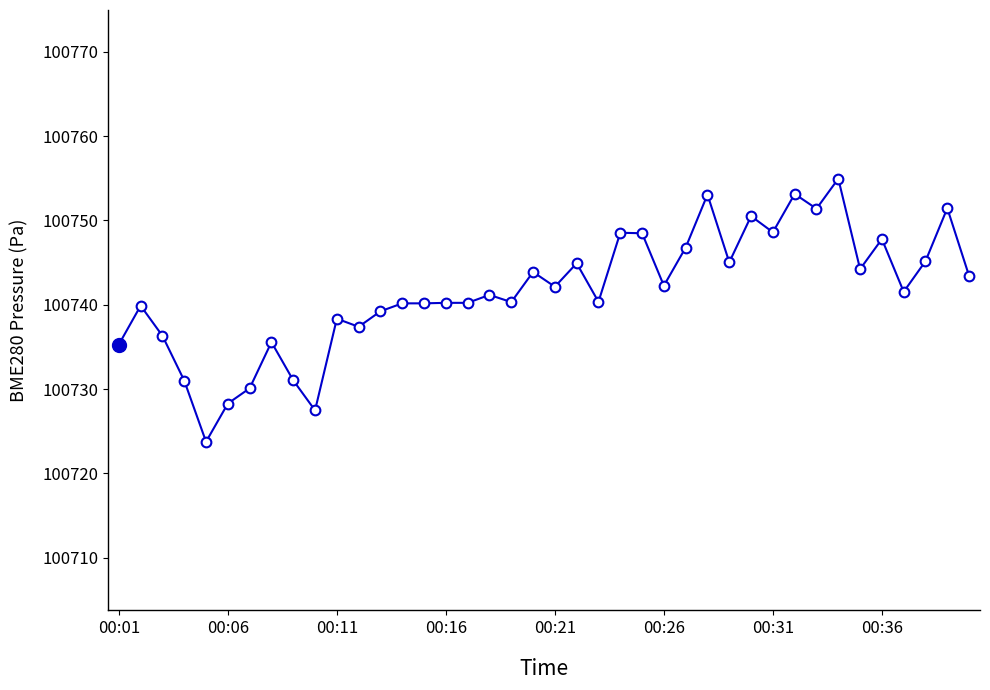

What is the minimum value shown in the chart?

100723.8